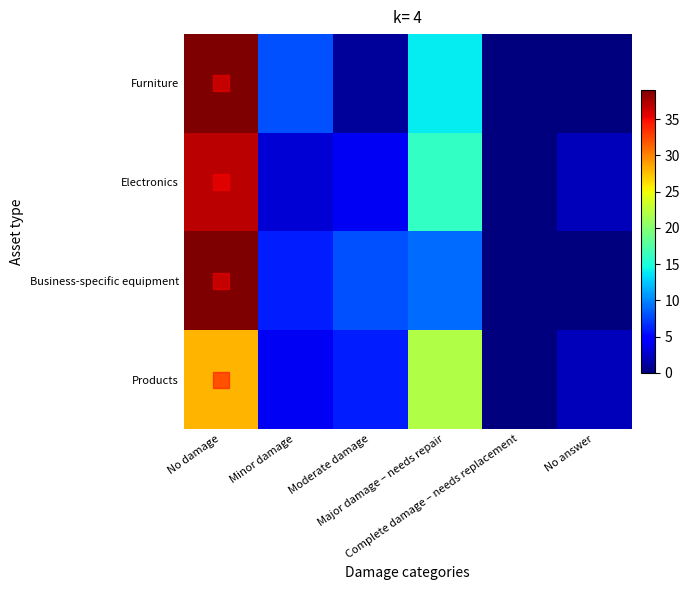

Rank the series by their maximum value, from lowest to highest.

Products, Electronics, Furniture, Business-specific equipment